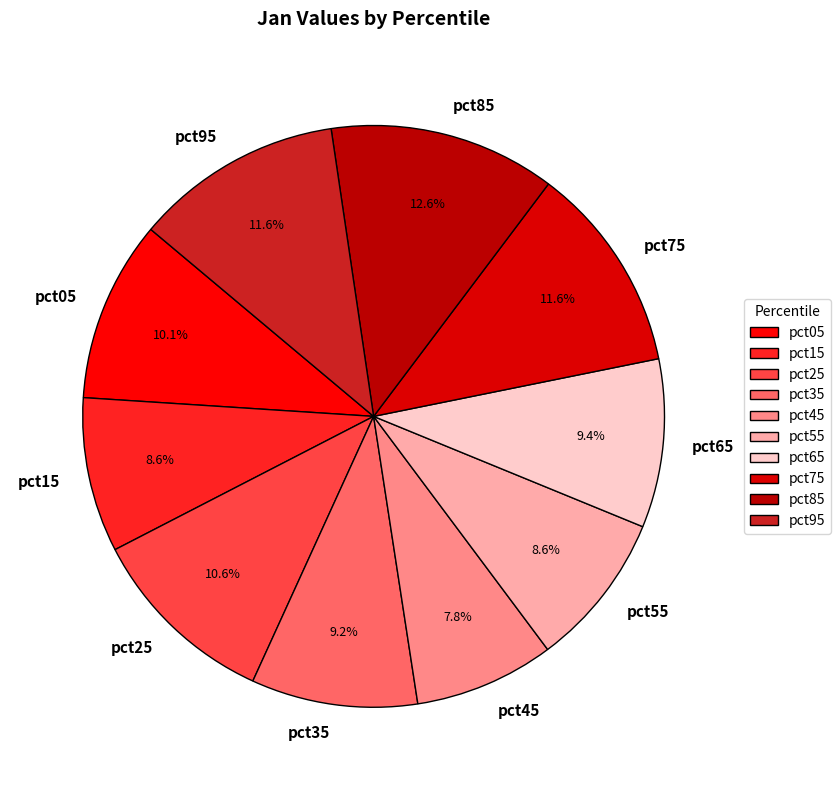

What is the smallest slice in the pie chart?

pct45